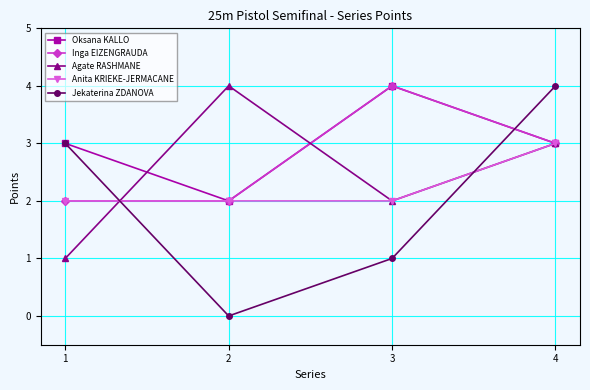

How many lines are shown in the chart?

5